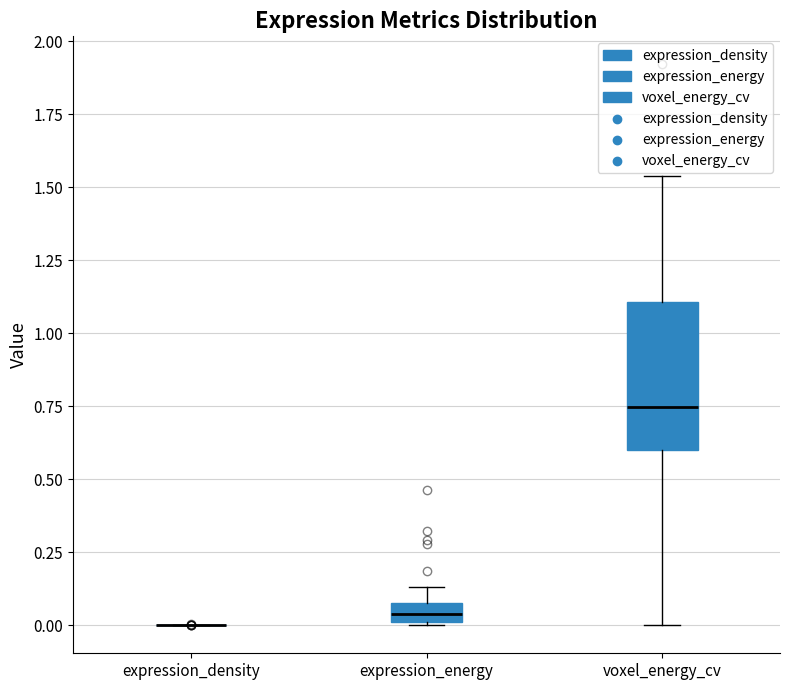

Where does the lower whisker of the box for voxel_energy_cv end on the y-axis? The values are not printed on the chart, so give them approximately, as read against the axis.

0.00